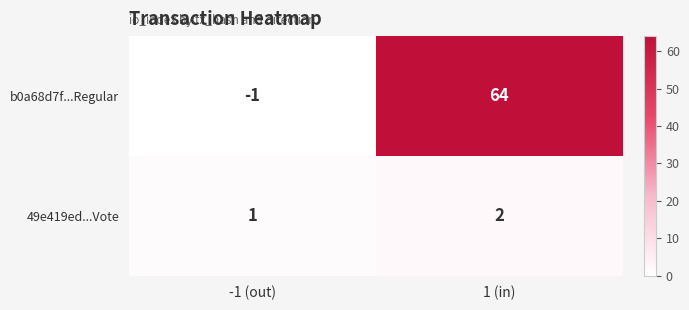

Where is b0a68d7f...Regular nearest to the value 31?

-1 (out)